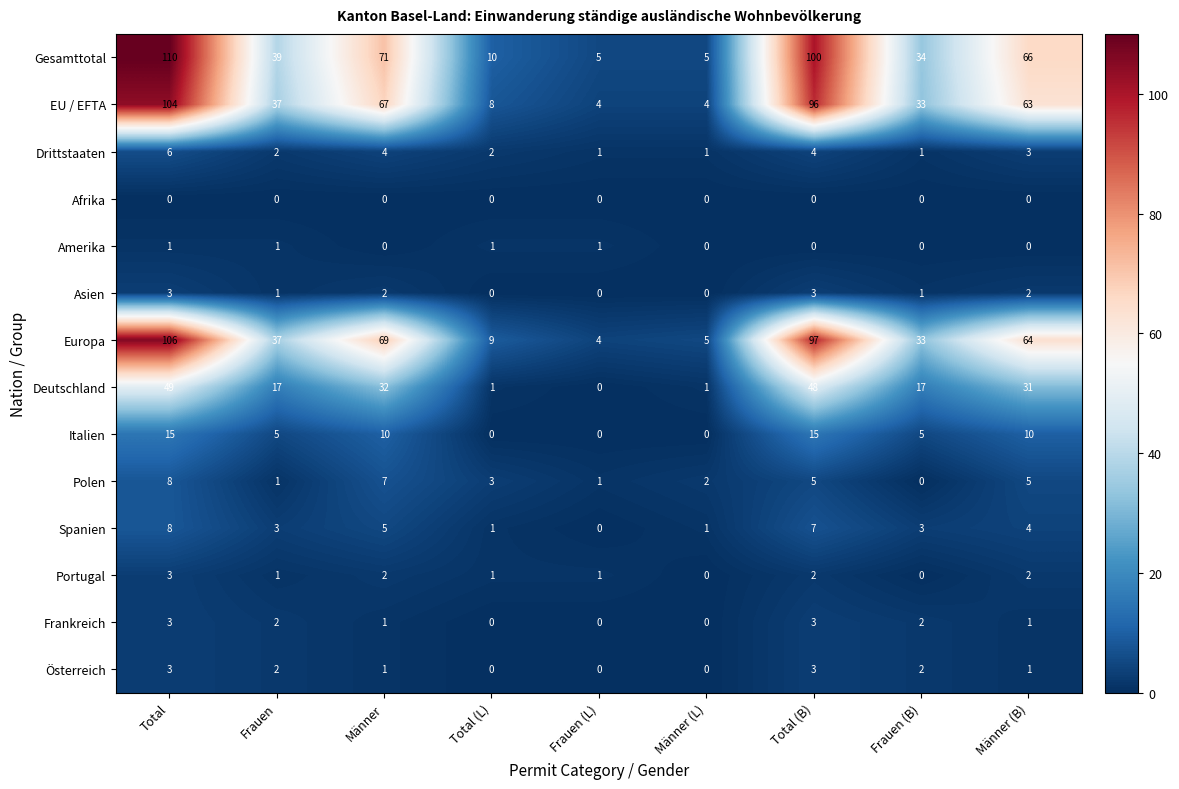

Which series has the widest spread of values?

Gesamttotal